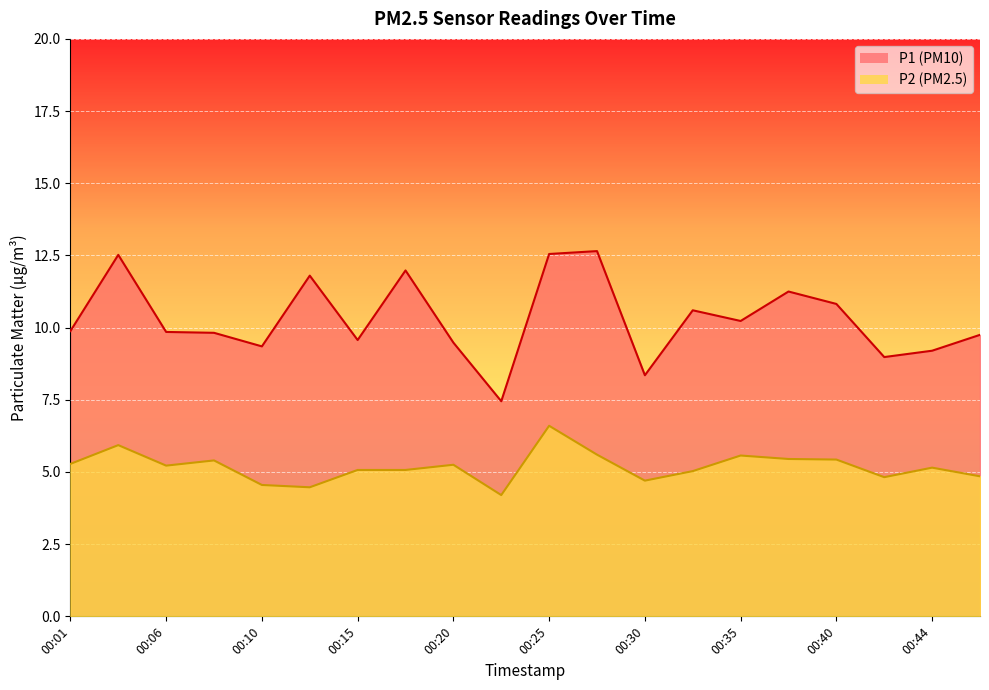

True or false: P2 and P1 intersect in this chart.

False